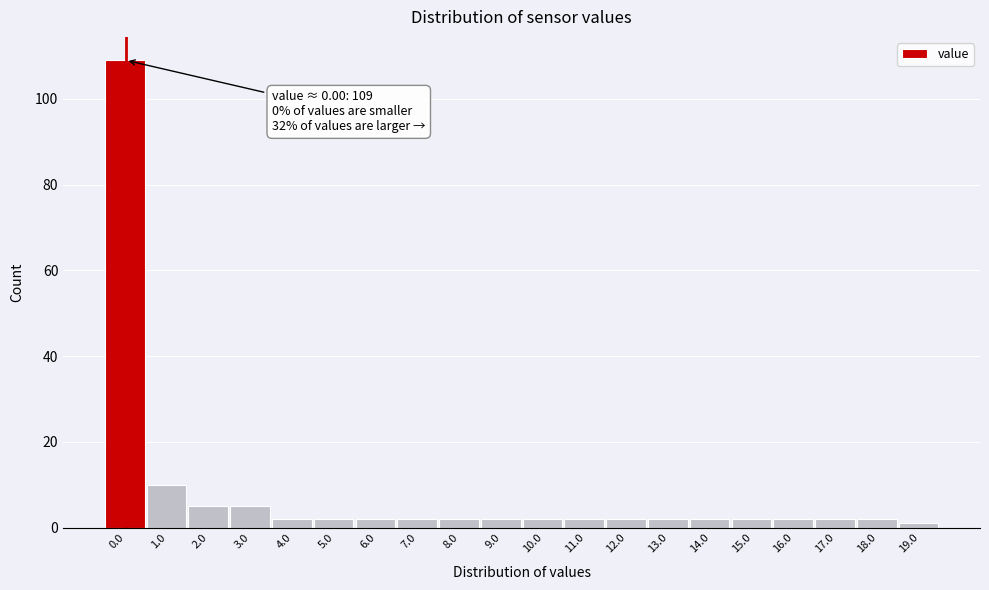

Reading left to right, extract all data points from this chart.

0.0=109	1.0=10	2.0=5	3.0=5	4.0=2	5.0=2	6.0=2	7.0=2	8.0=2	9.0=2	10.0=2	11.0=2	12.0=2	13.0=2	14.0=2	15.0=2	16.0=2	17.0=2	18.0=2	19.0=1